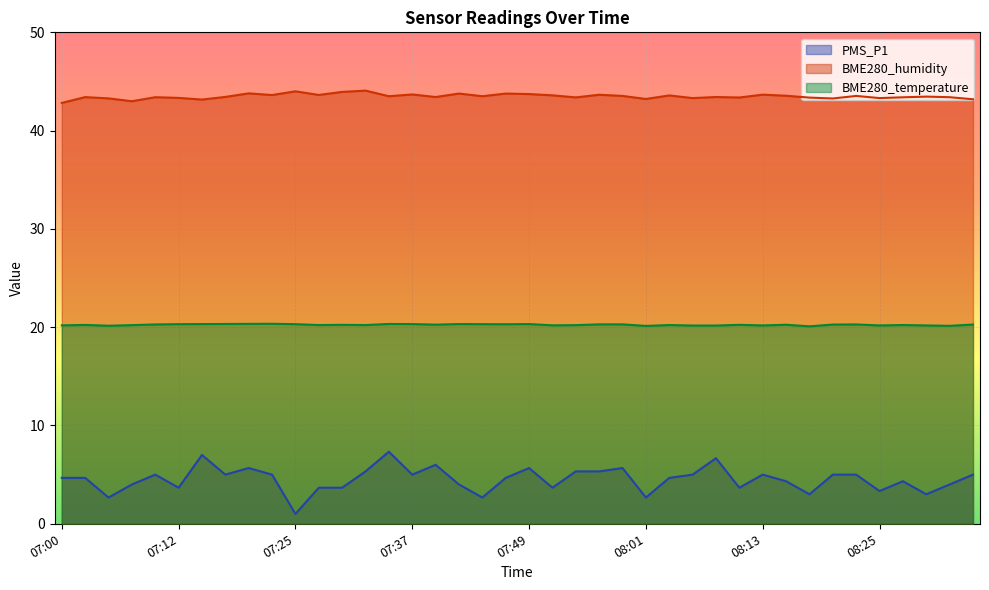

At which category does BME280_humidity reach its first local valley?

07:08